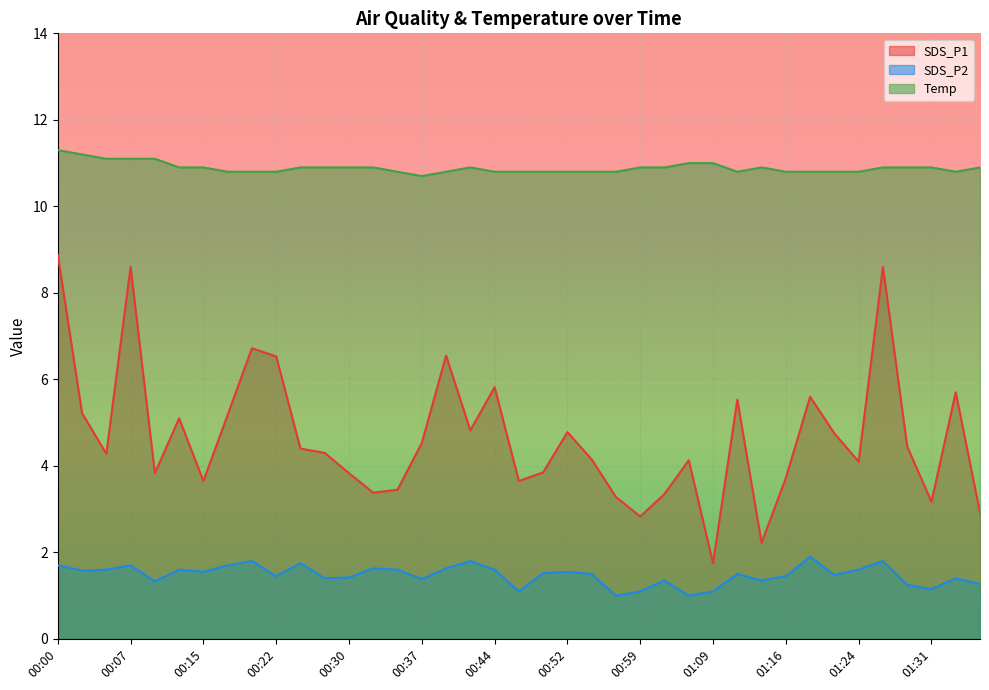

Which has a higher value, 00:57 or 00:12?

00:12